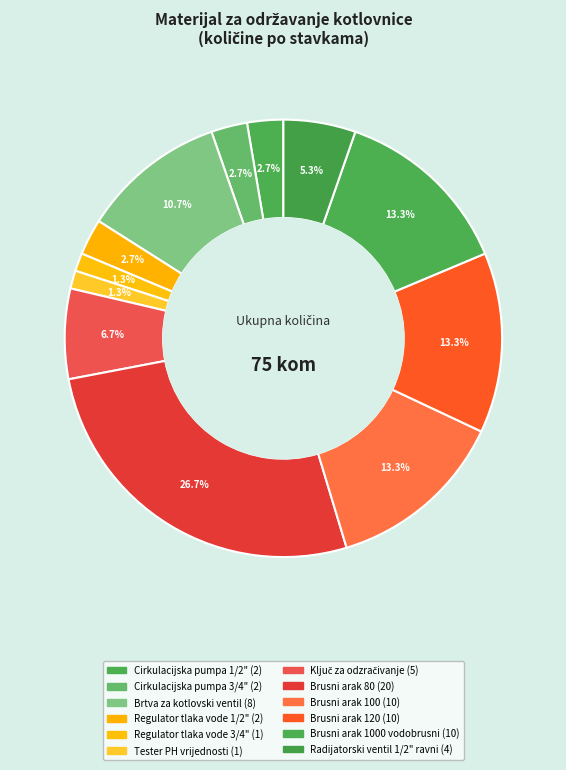

Count the number of slices in the pie.

12